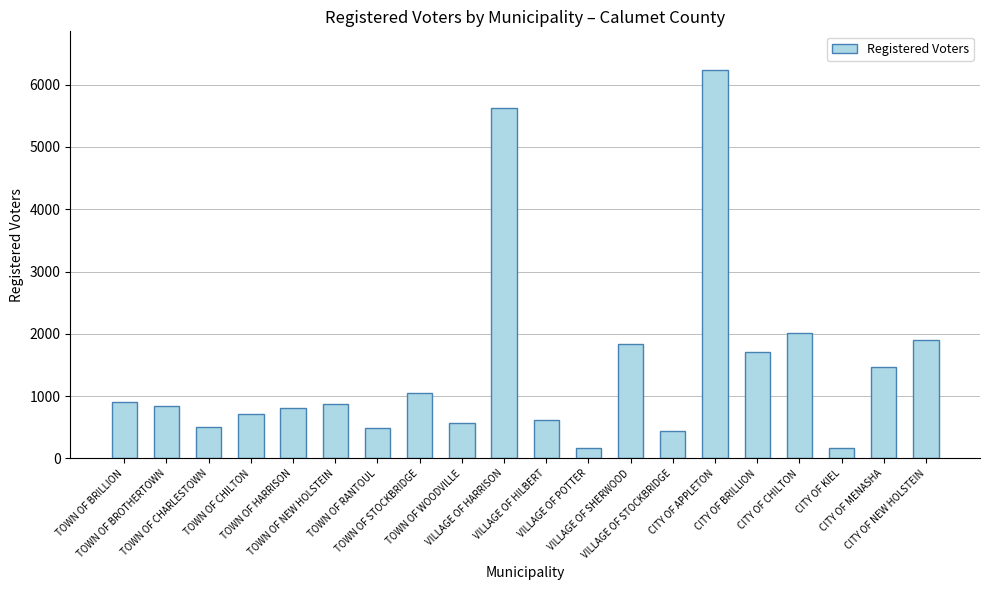

What is the sum of all values?

28981